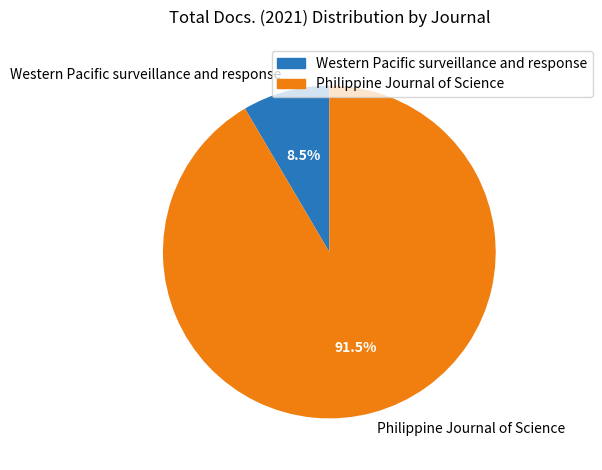

Does any single category account for the majority?

Yes